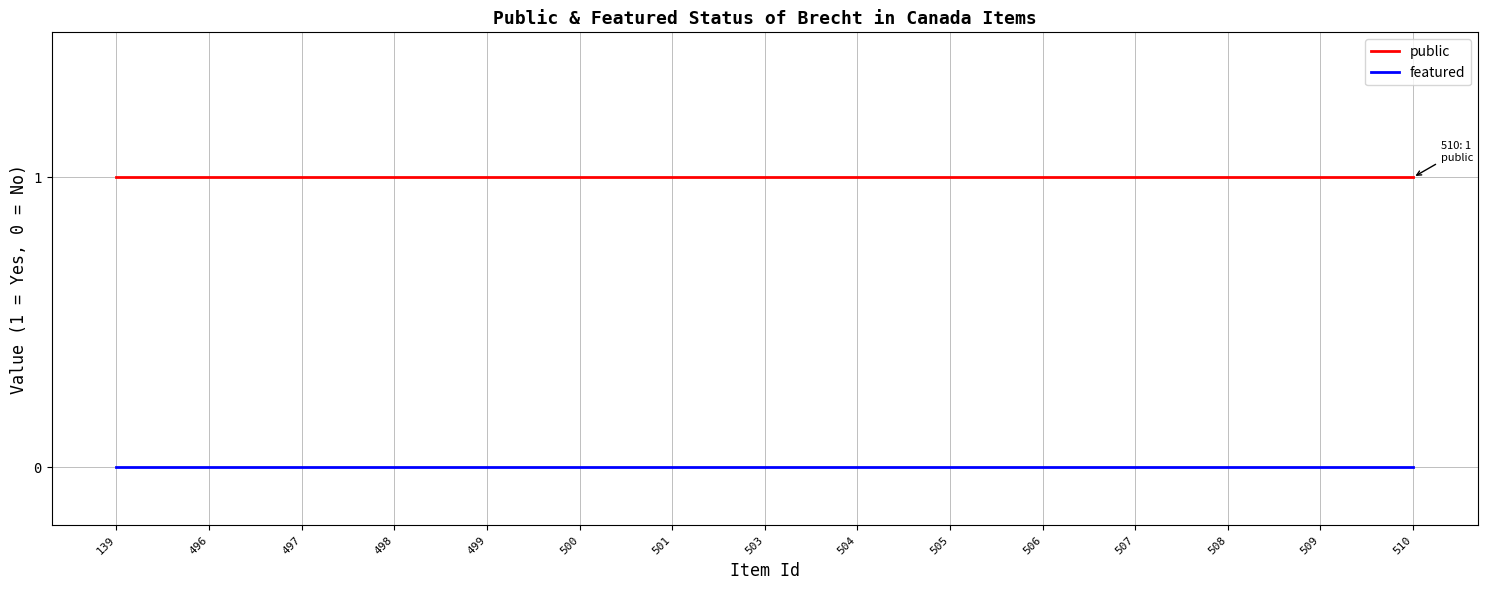

How many lines are shown in the chart?

2